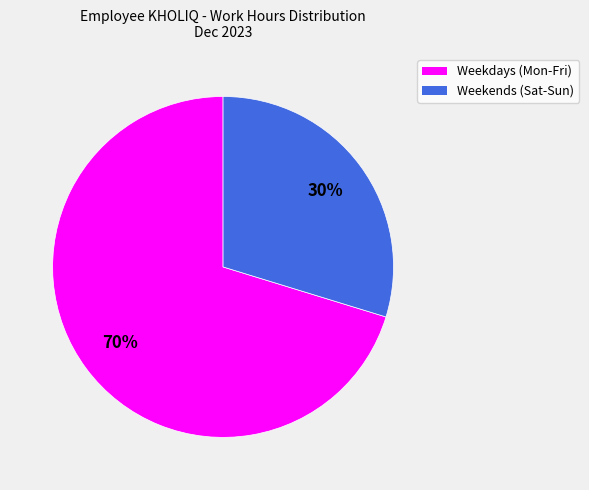

To the nearest percent, what is the average slice percentage?

50%